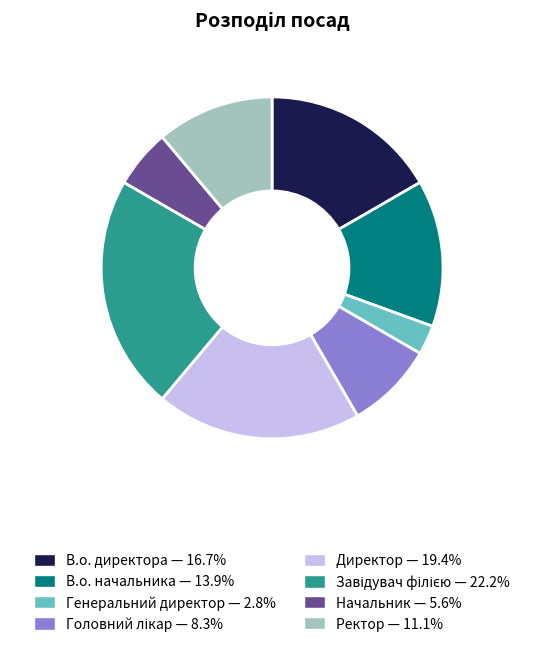

Is there any slice that represents more than half of the pie?

No